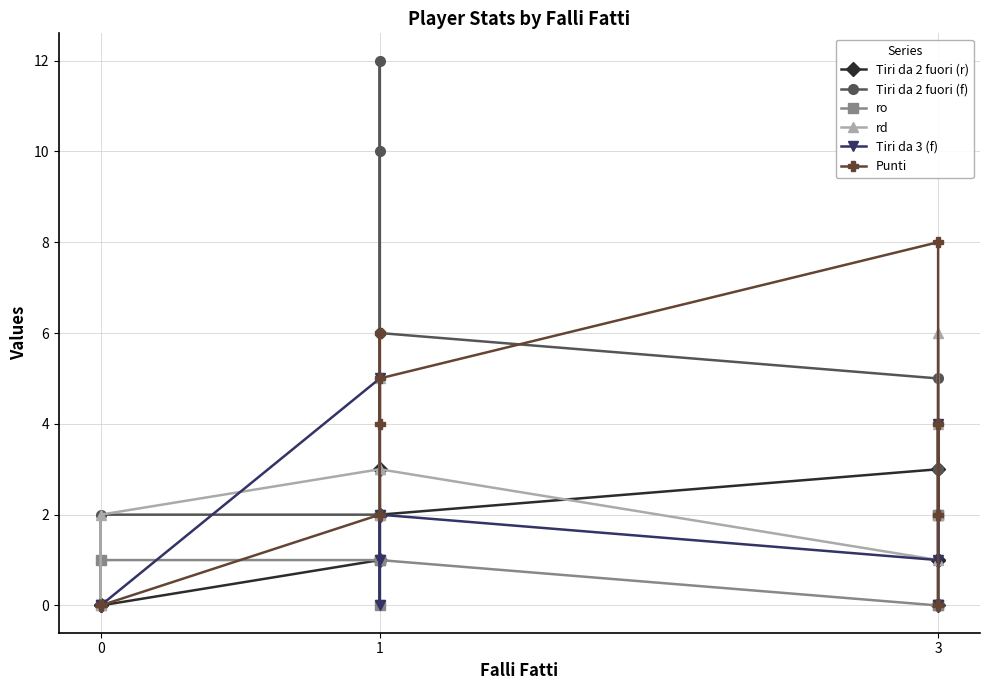

What is the highest value of the Punti series?

8